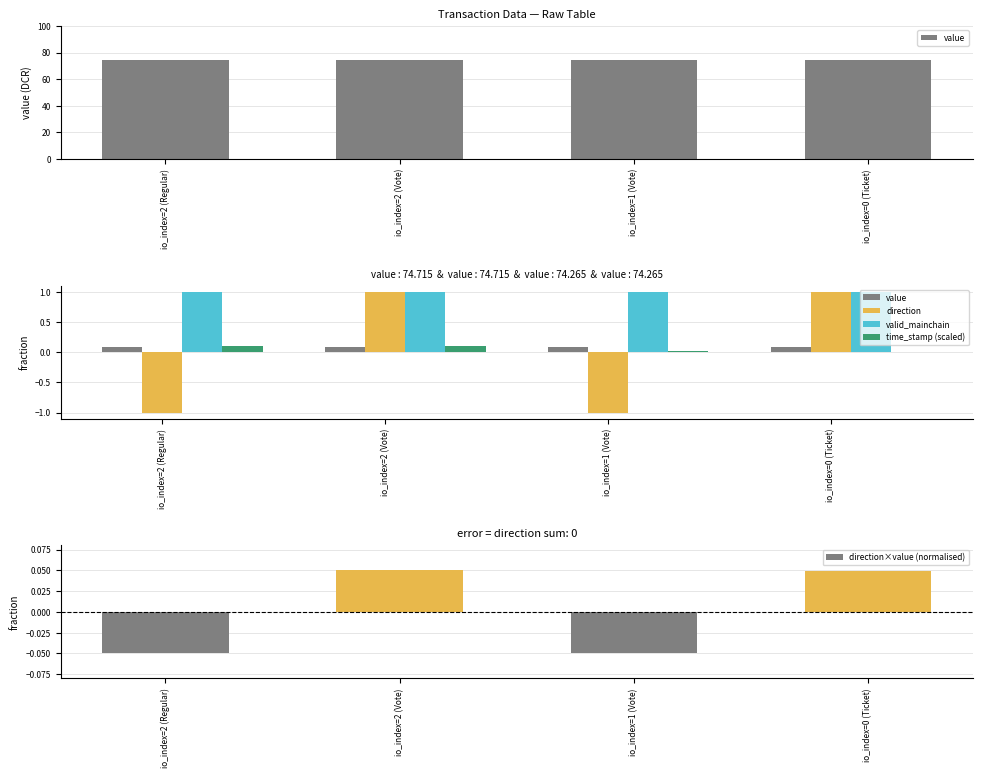

What are all the series names shown in the legend?

value, direction, valid_mainchain, time_stamp (scaled), direction×value (normalised)